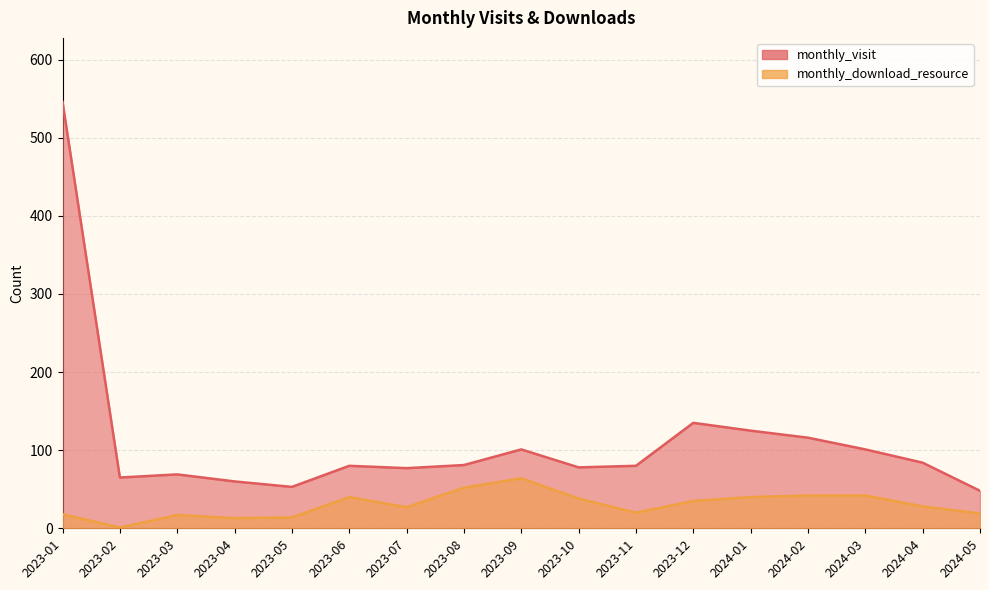

True or false: monthly_visit has more than 1 points higher than both neighbors.

True